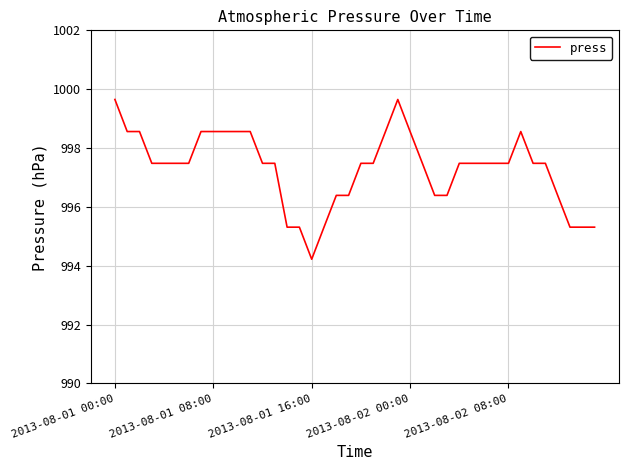

What is the difference between the maximum and minimum values?

5.4